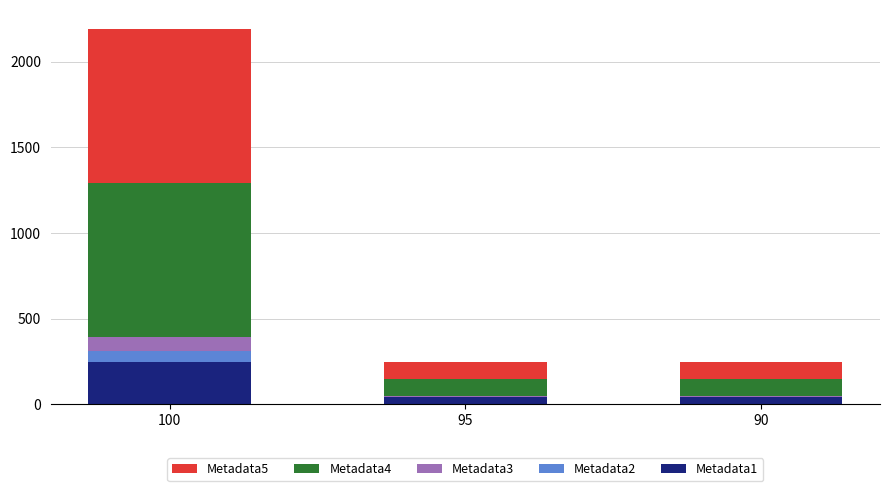

What is the highest value of the Metadata1 series?

247.4